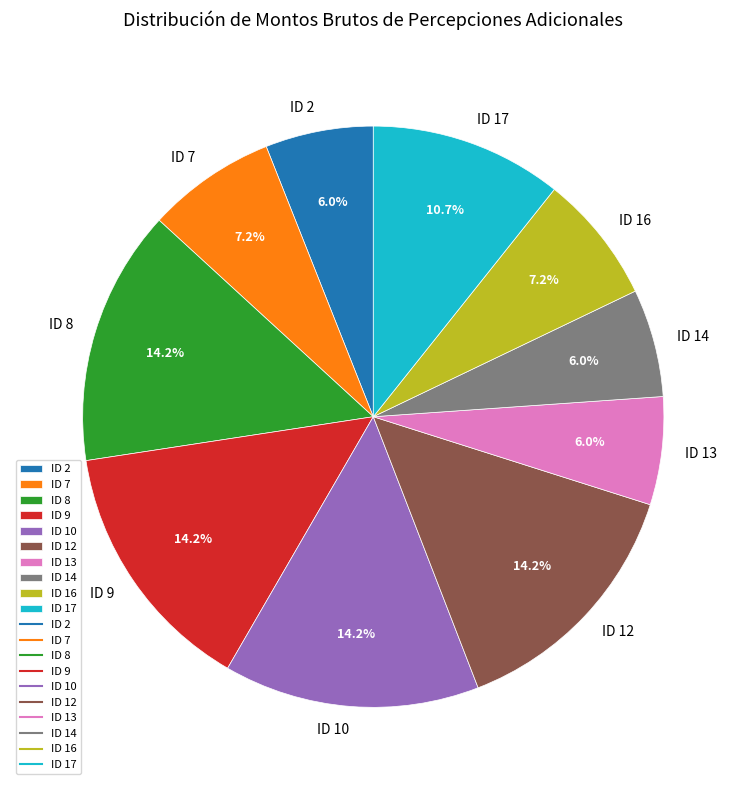

Does ID 13 account for over 50% of the chart?

No